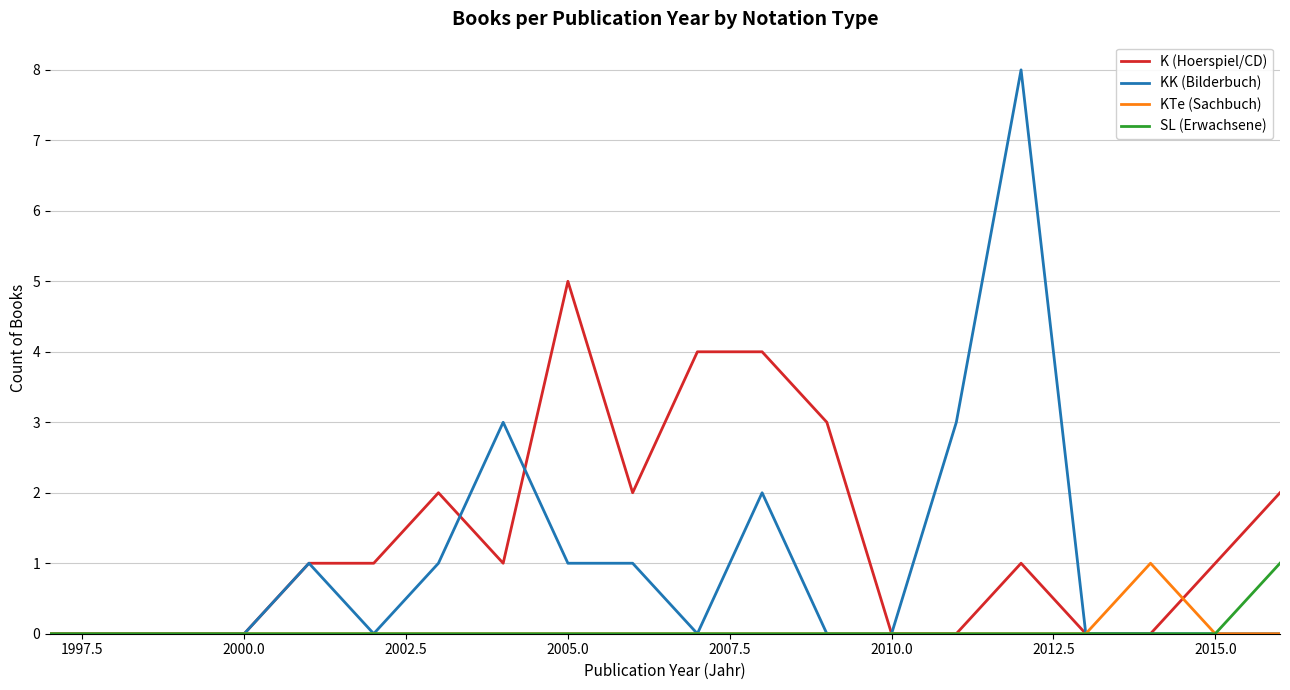

Is this an area chart (filled region under the line)?

No